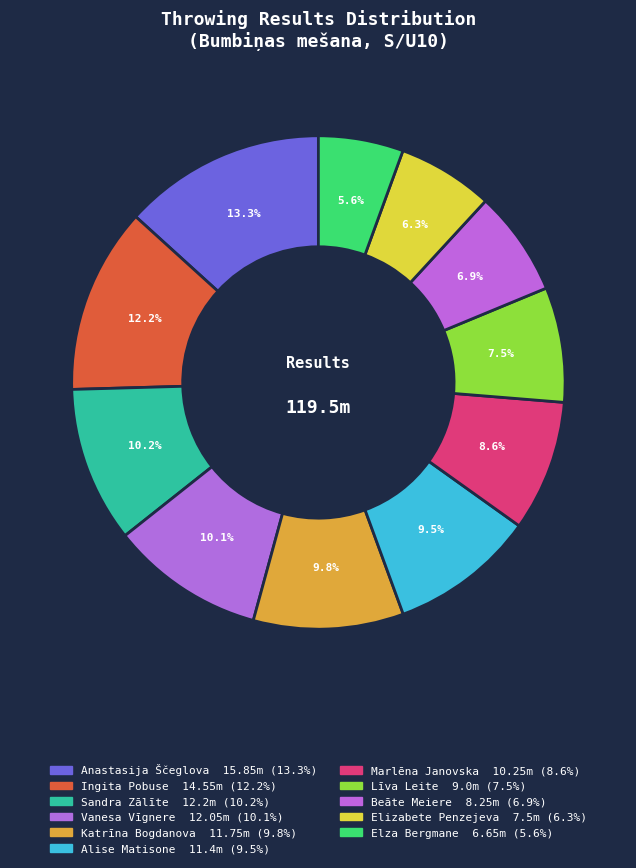

Which category has the biggest portion of the pie?

Anastasija Ščeglova